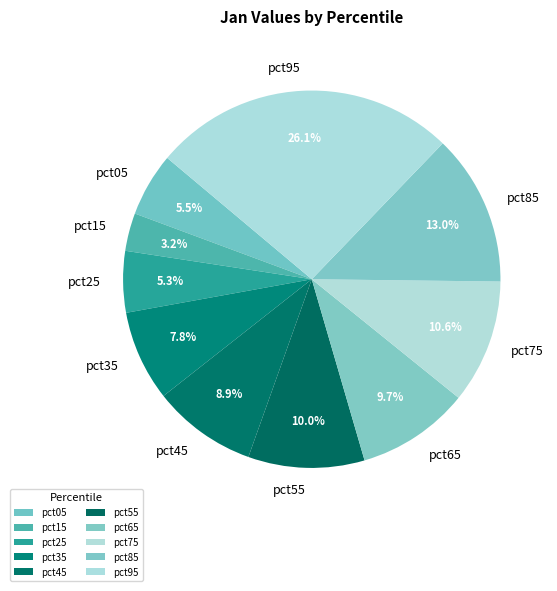

To the nearest percent, what is the difference between the largest and smallest slice percentages?

23%